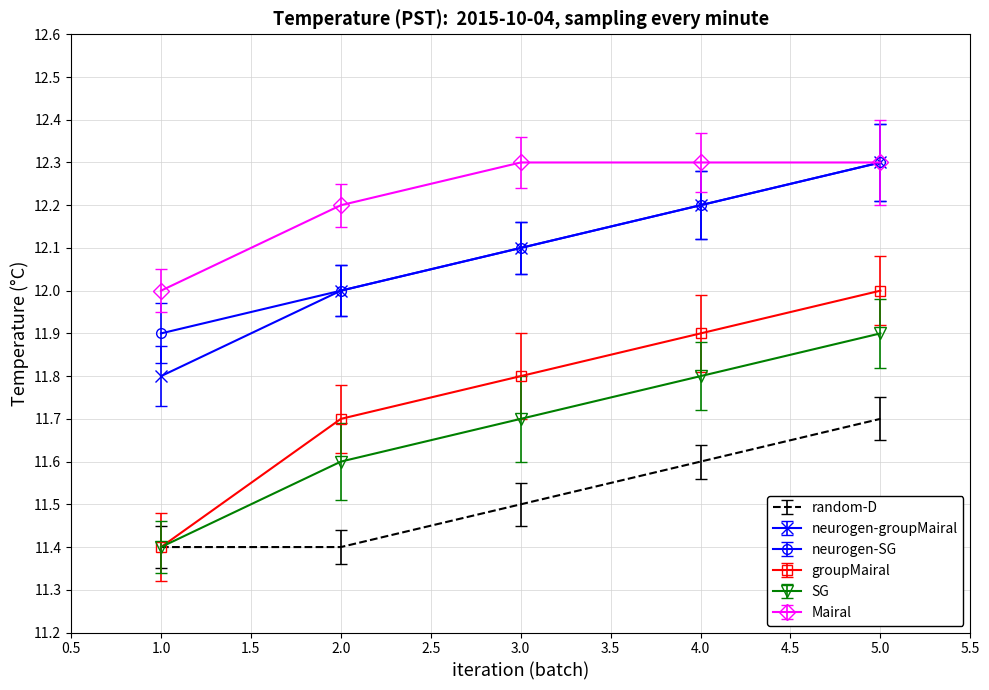

What is the spread (max minus min) of values at 3.0?

0.8